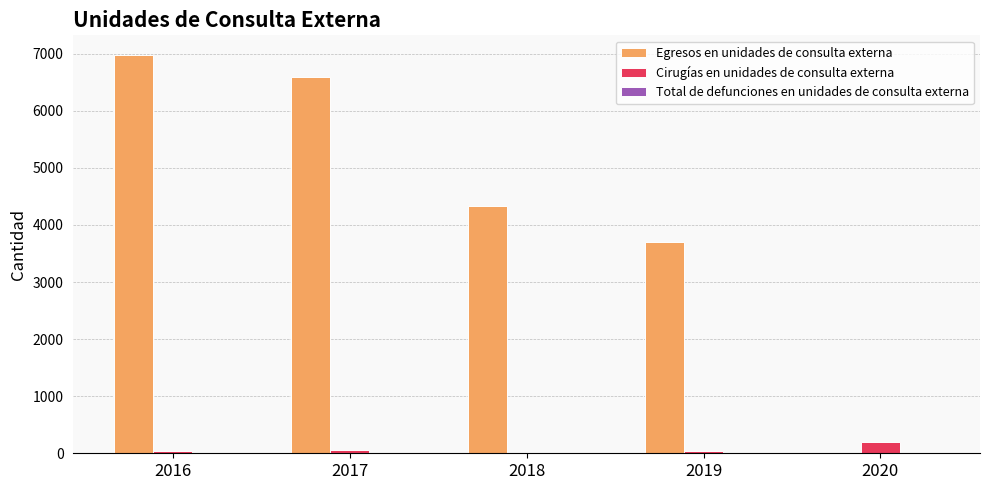

Which series has the largest total across all categories?

Egresos en unidades de consulta externa